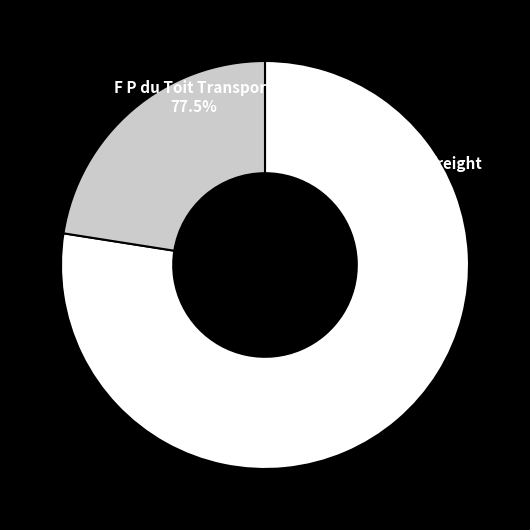

What portion of the pie excludes Transworld Roadfreight?

77.5%